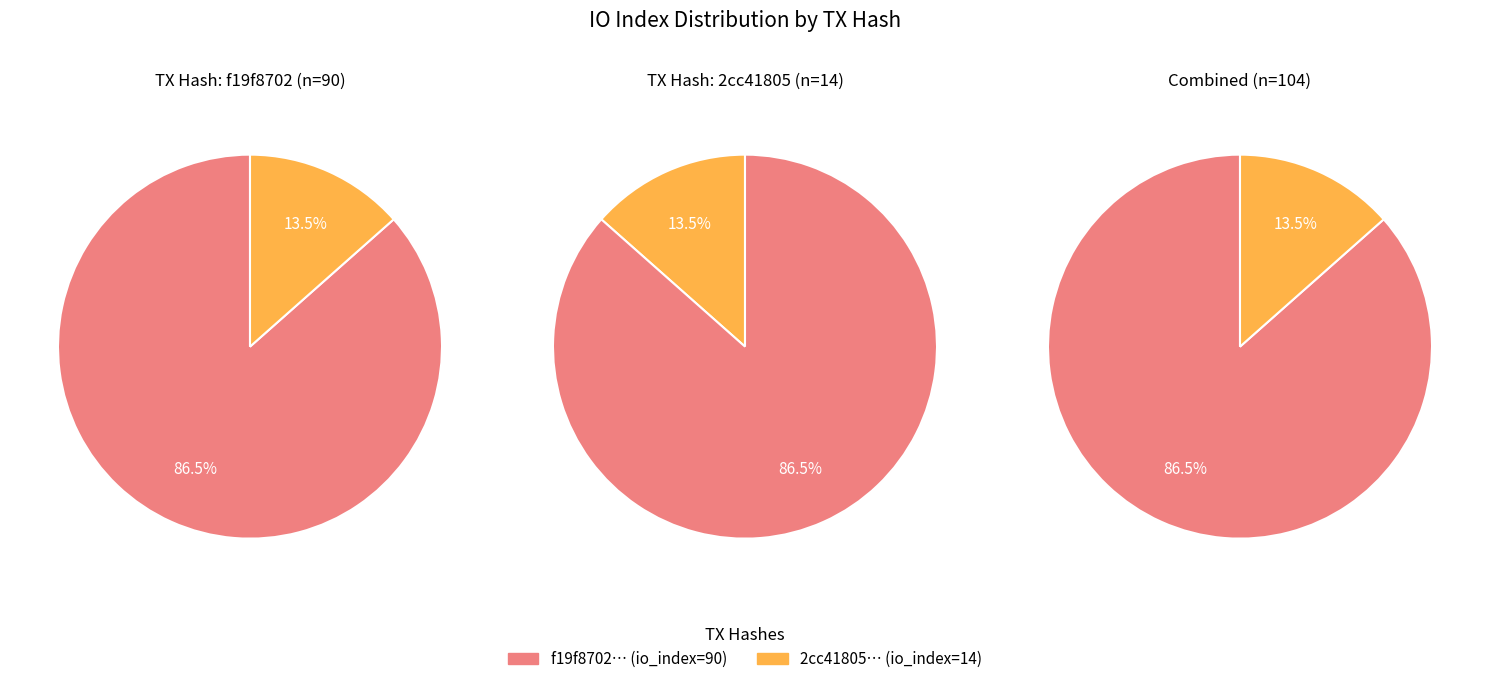

What is the total percentage of 1 and values?

100.0%